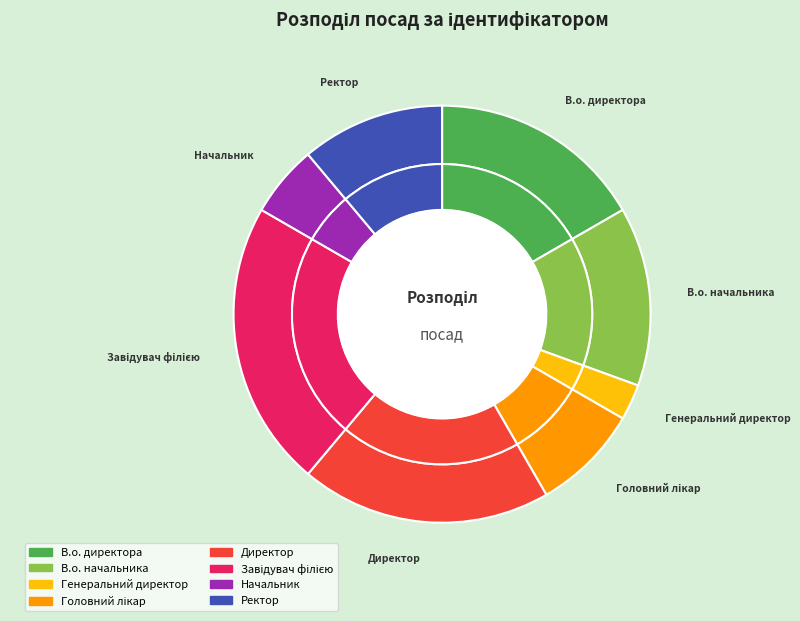

To the nearest percent, what is the average slice percentage?

12%